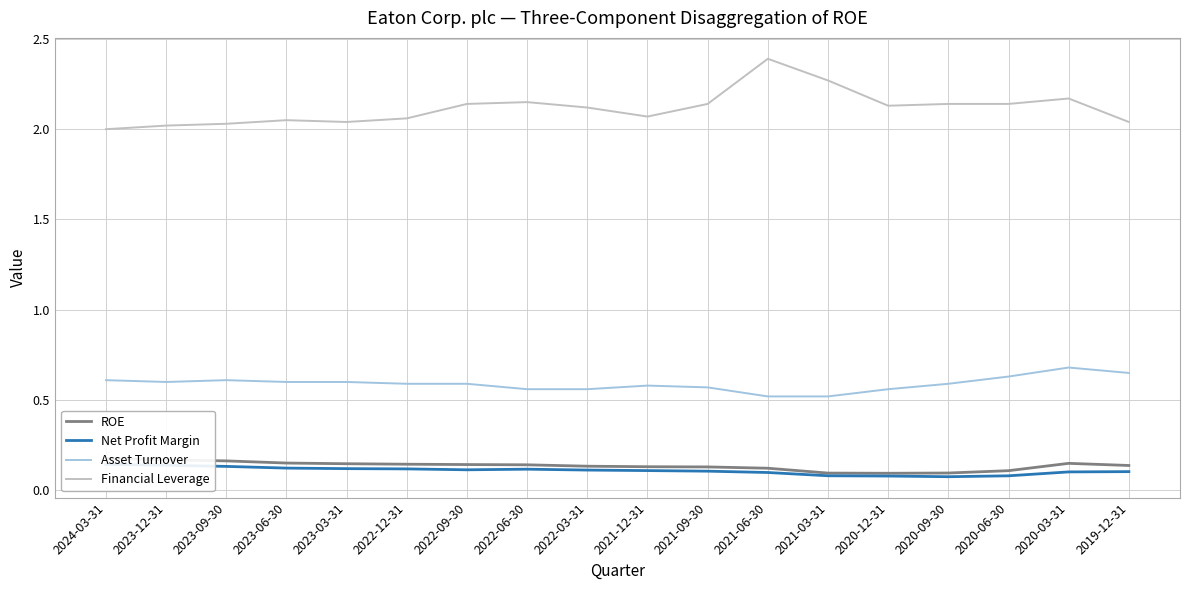

What are all the series names shown in the legend?

ROE, Net Profit Margin, Asset Turnover, Financial Leverage